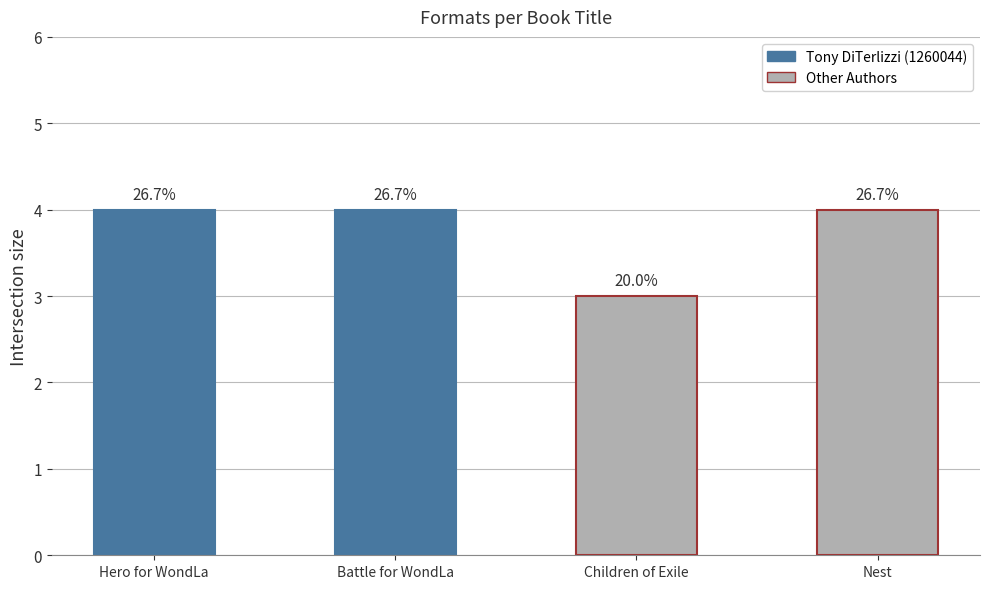

How many bars are there in total?

4